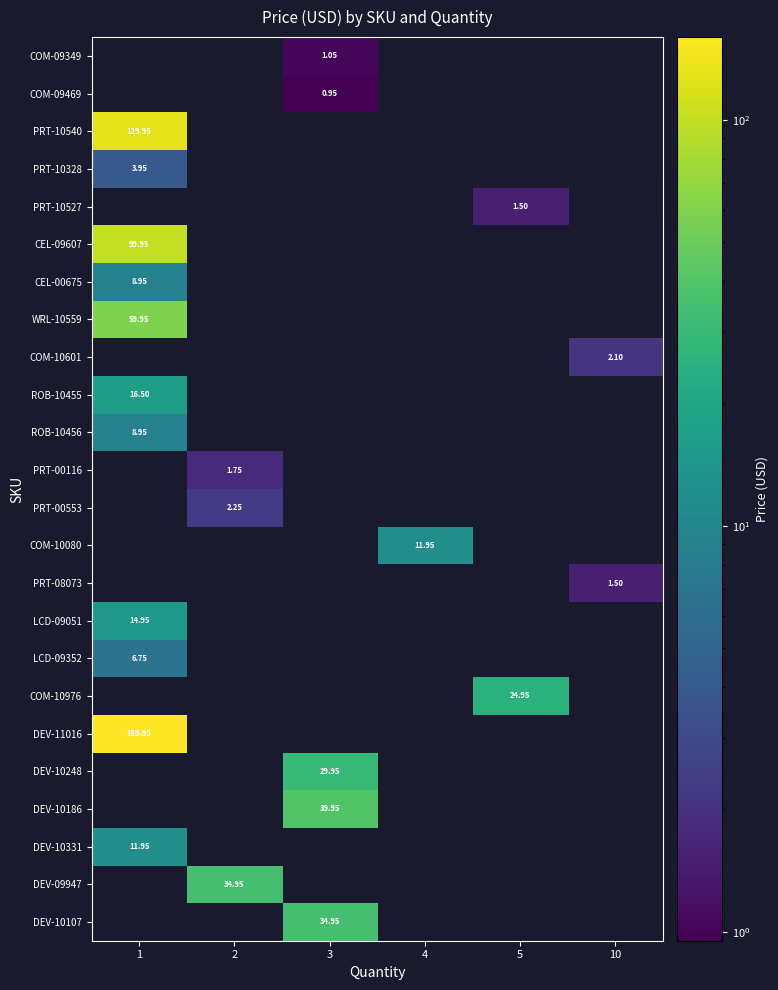

The PRT-10540 series shows 86.4 at 4. True or false?

False